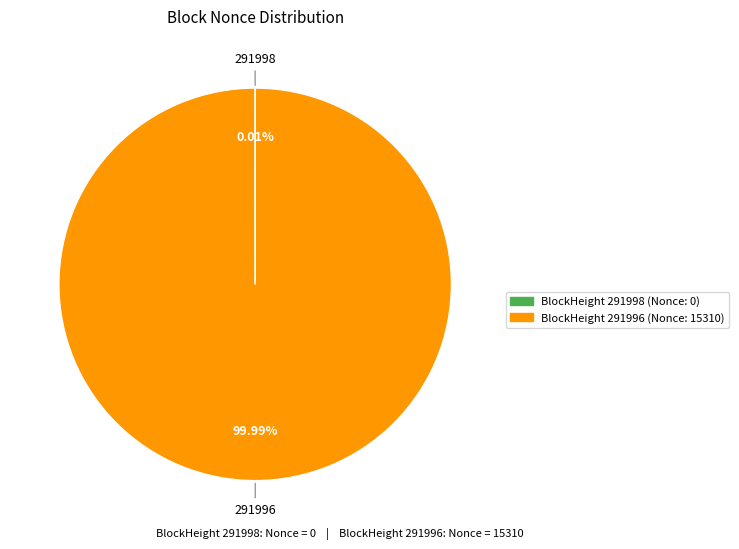

Does any single category account for the majority?

Yes